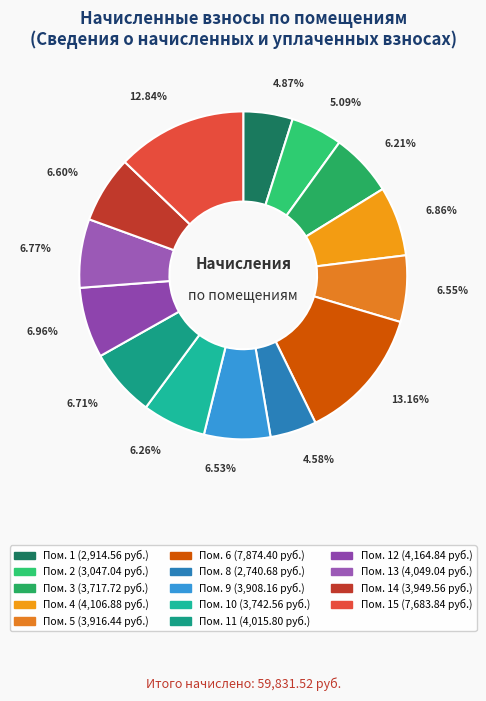

How many segments does this pie chart have?

14